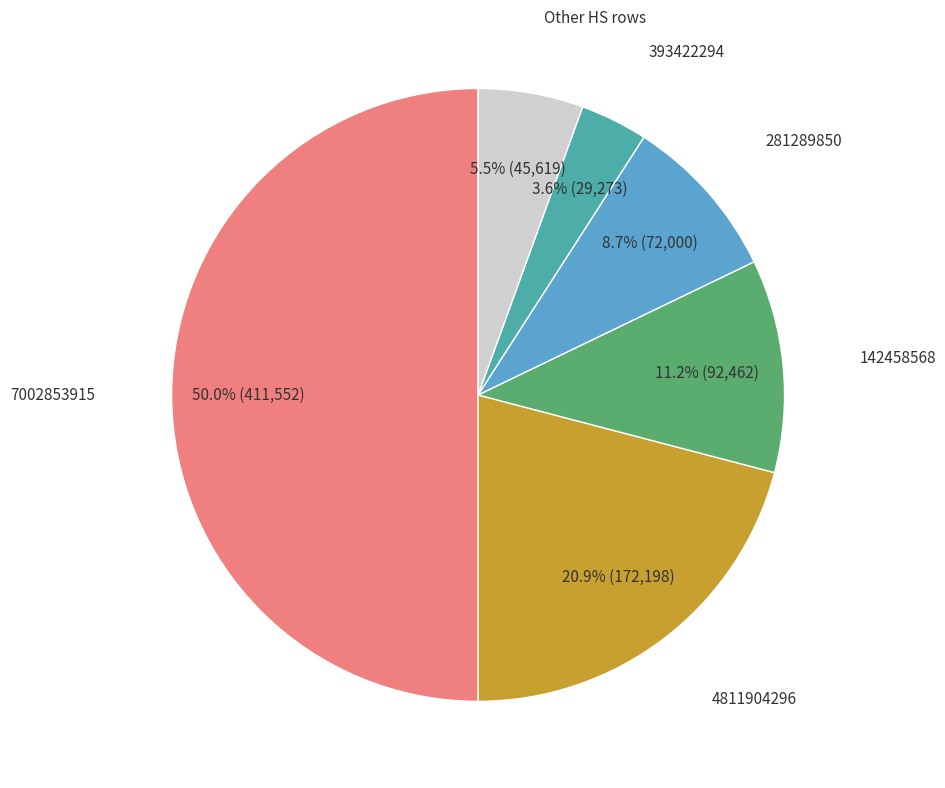

How many slices are in this pie chart?

6